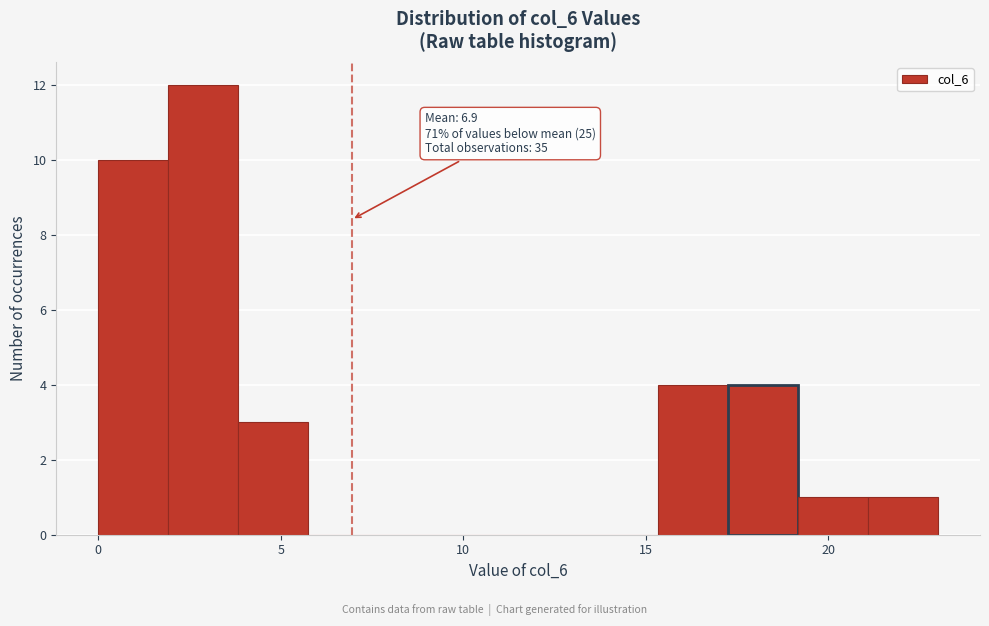

Around what value on the x-axis is the tallest bar? Give the approximate position of its centre, as read against the axis.

3.0